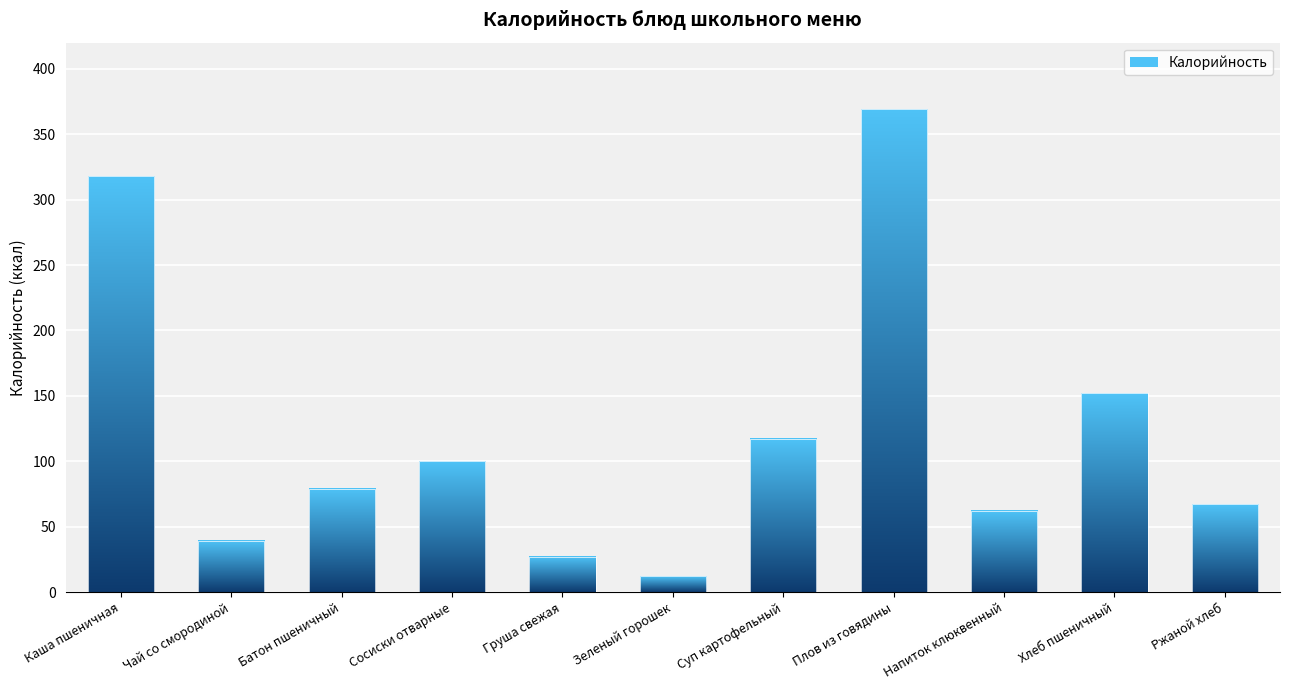

What is the minimum value shown in the chart?

12